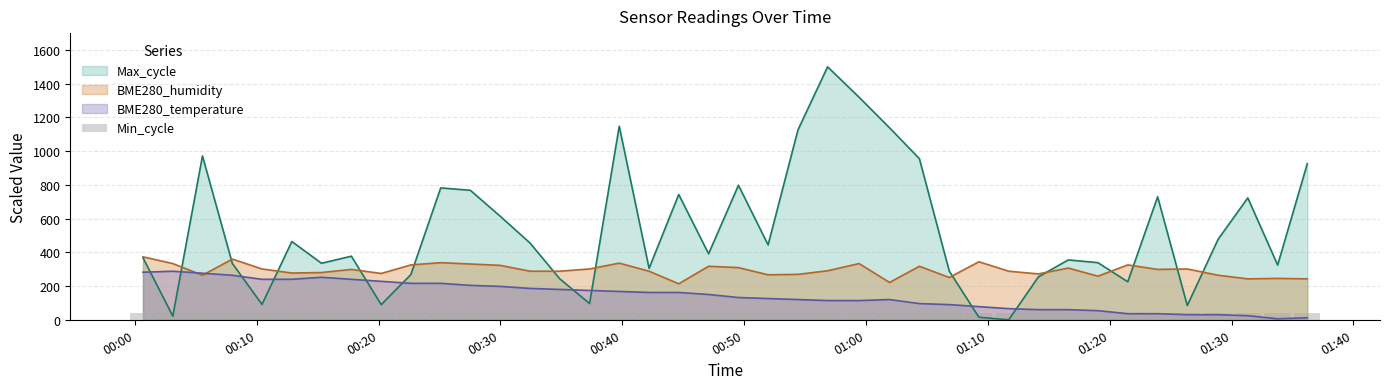

True or false: Max_cycle has a value of 154.0 at 2023/03/02 00:10:26.

False